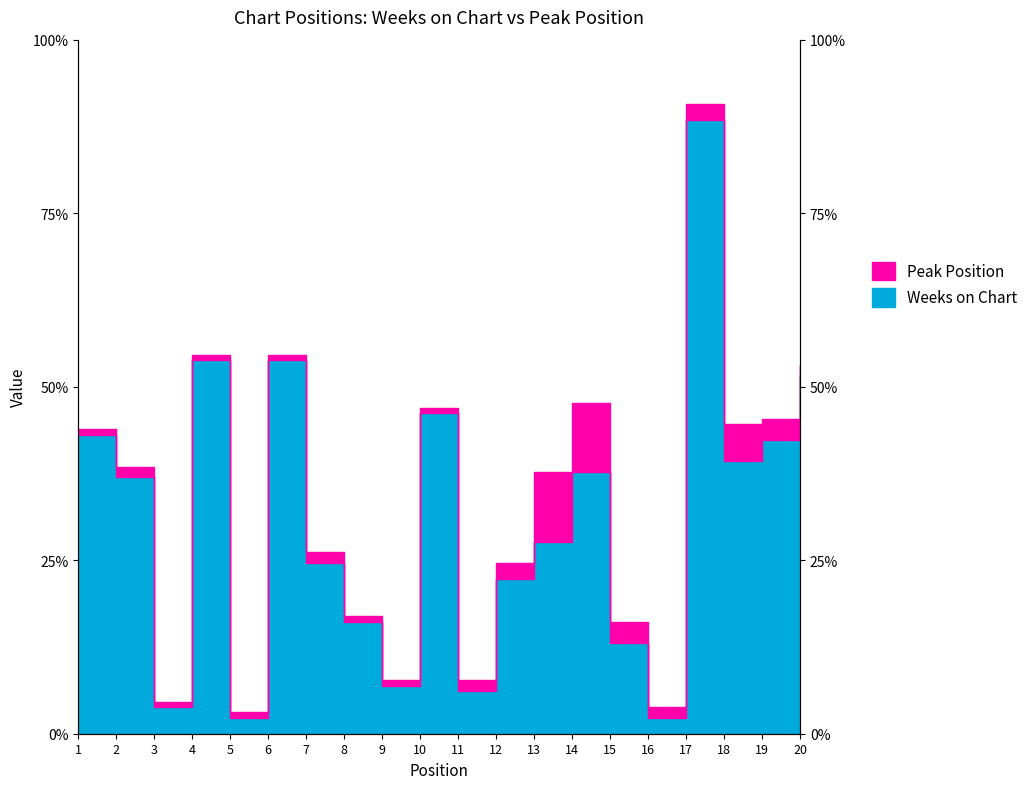

True or false: the data shows 21 at 8.

True